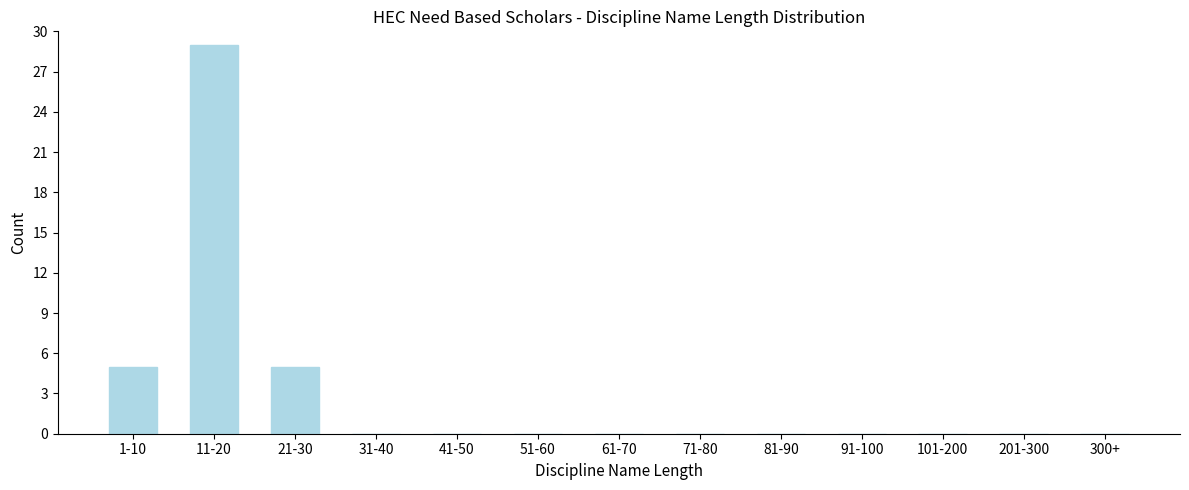

Reading left to right, extract all data points from this chart.

1-10=5	11-20=29	21-30=5	31-40=0	41-50=0	51-60=0	61-70=0	71-80=0	81-90=0	91-100=0	101-200=0	201-300=0	300+=0